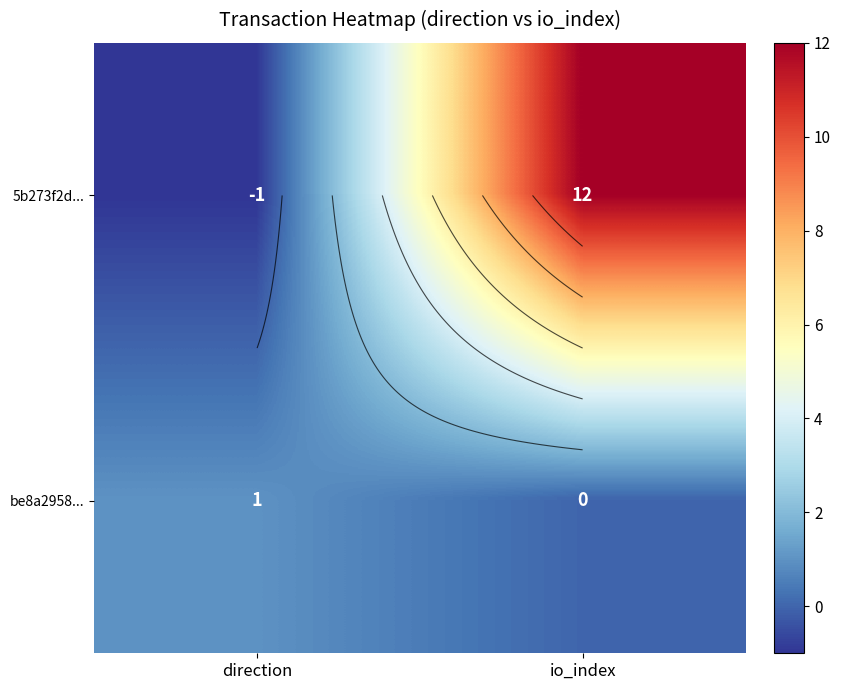

Rank the series at io_index from highest to lowest value.

5b273f2d..., be8a2958...